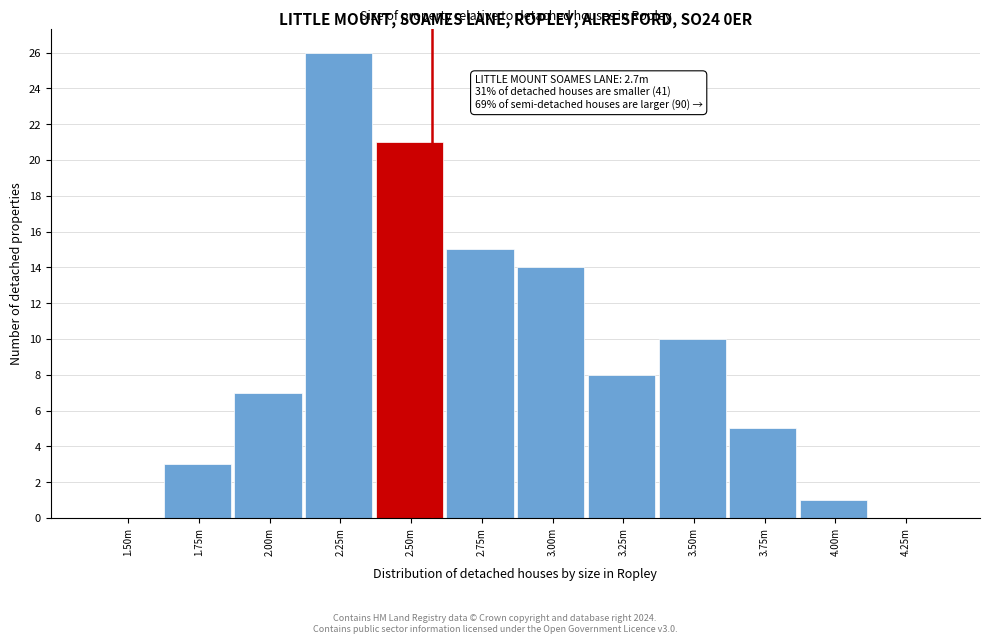

Reading right to left, transcribe all the data shown in this chart.

4.25m=0	4.00m=1	3.75m=5	3.50m=10	3.25m=8	3.00m=14	2.75m=15	2.50m=21	2.25m=26	2.00m=7	1.75m=3	1.50m=0